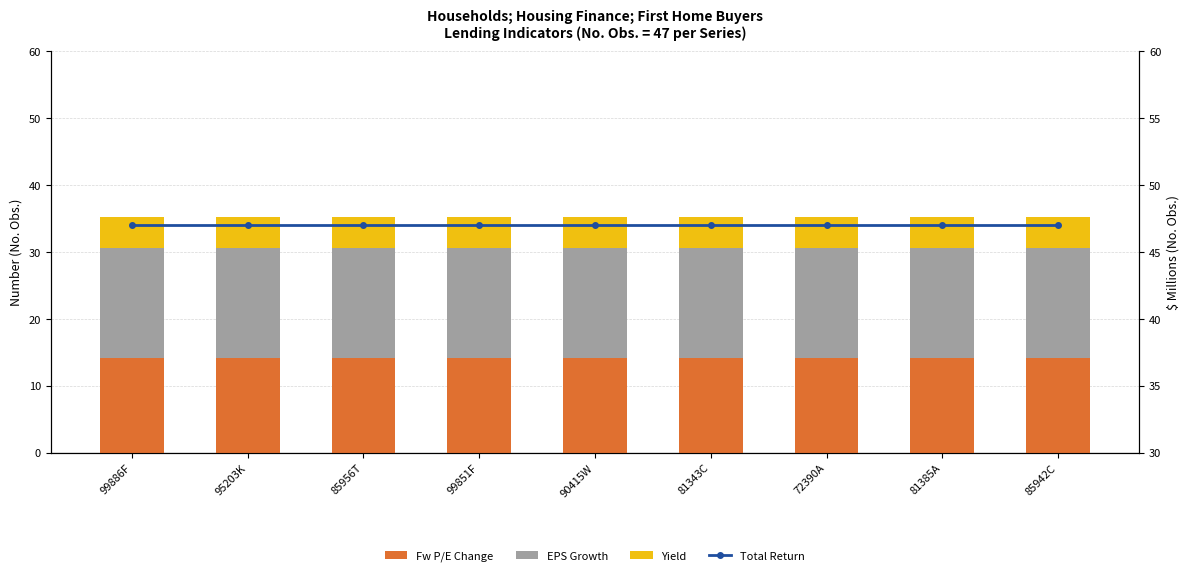

The EPS Growth series shows 25.0 at 85956T. True or false?

False